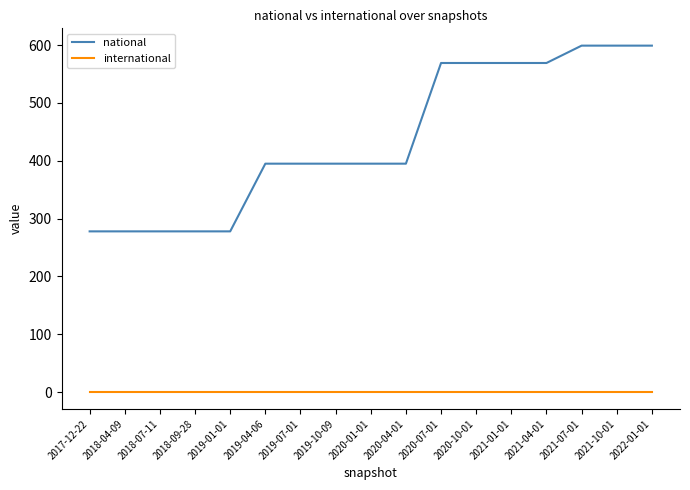

Rank the series by their average value, from highest to lowest.

national, international